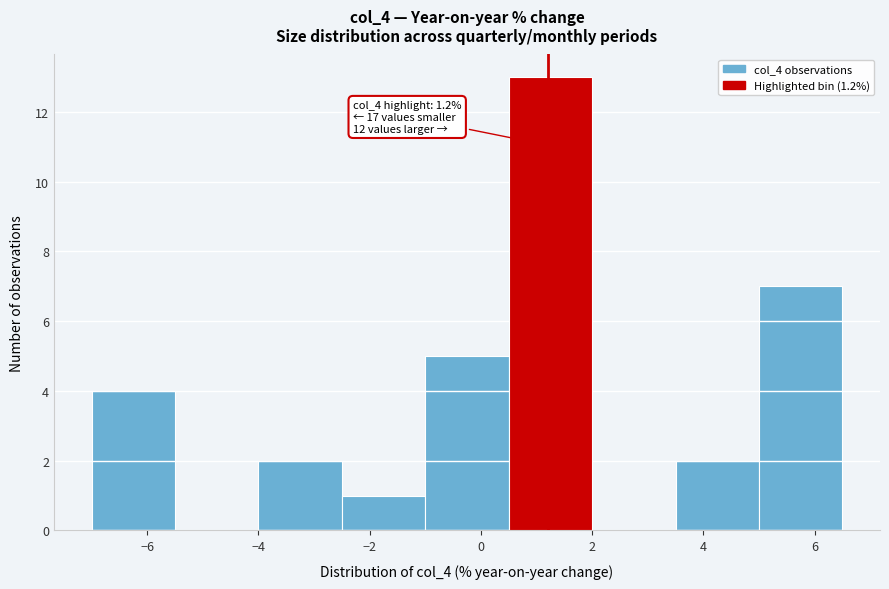

Over which range of the x-axis is the bar tallest?

0.5 to 2.0